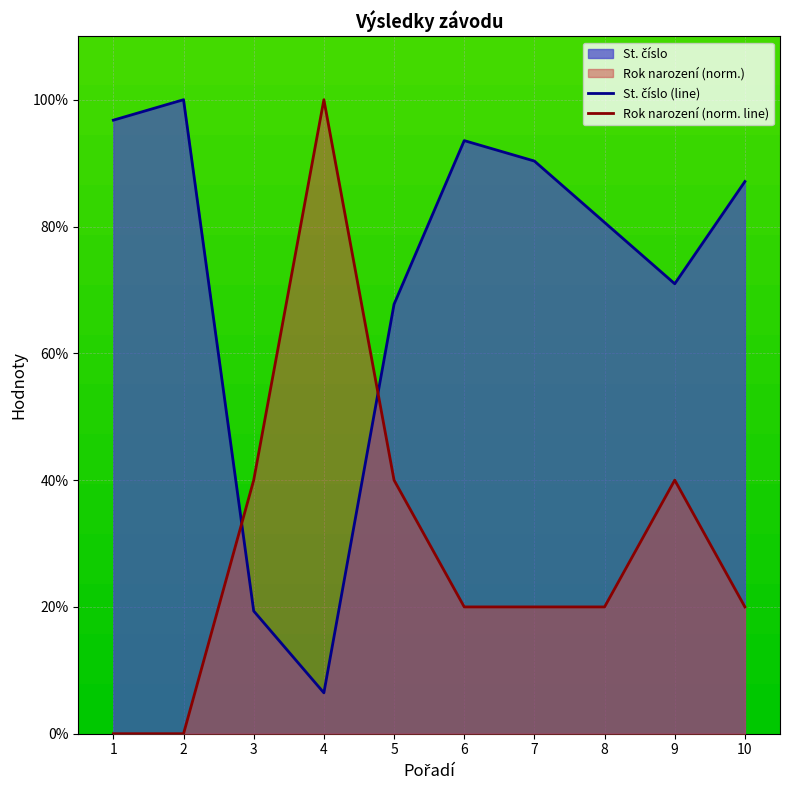

Where is the first local minimum for St. číslo?

4